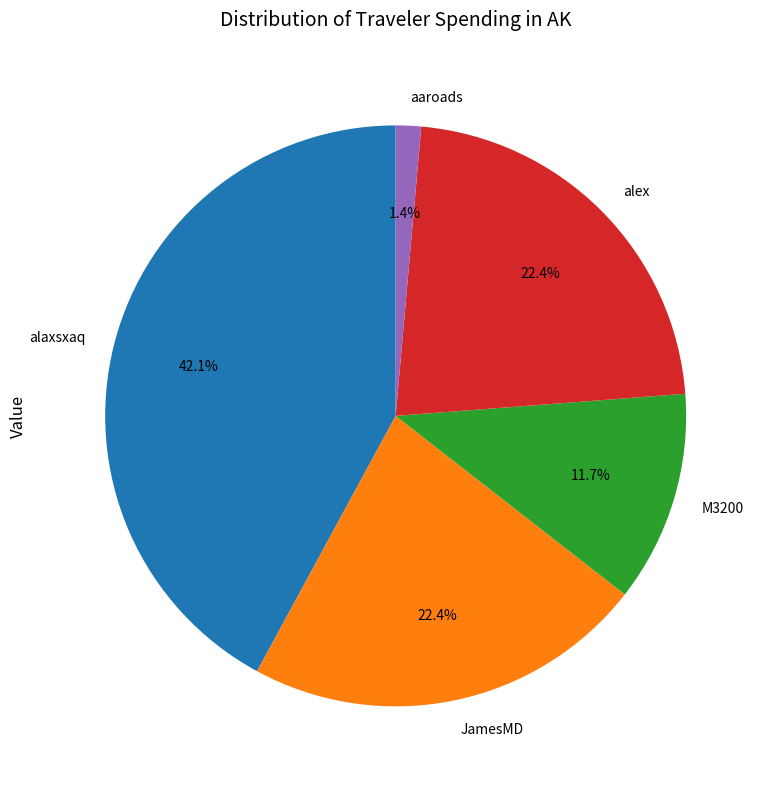

To the nearest percent, what is the average slice percentage?

20%